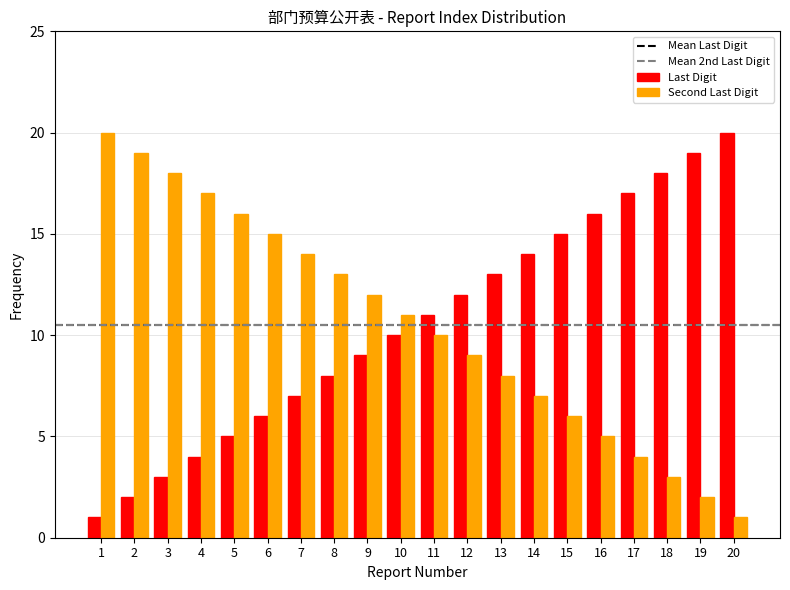

What is the highest value of the Second Last Digit series?

20